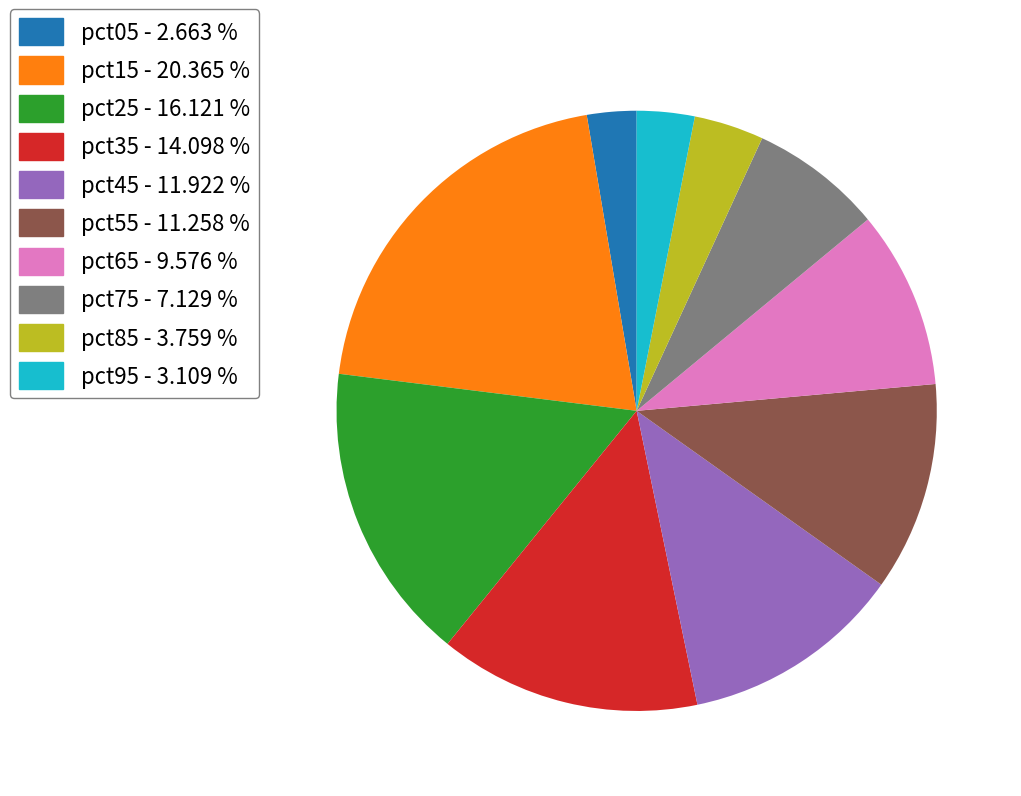

Do pct15 - 20.365 % and pct65 - 9.576 % together represent more than half of the pie?

No